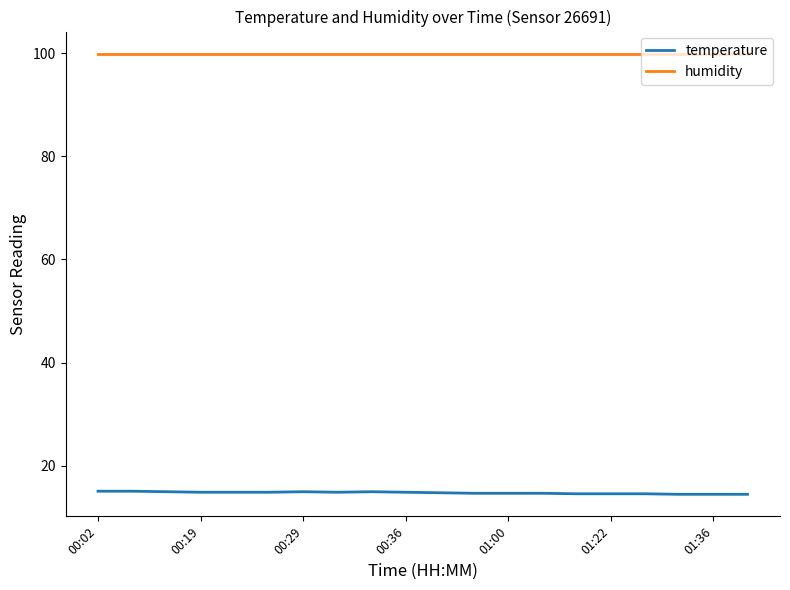

Which series has the largest total across all categories?

humidity